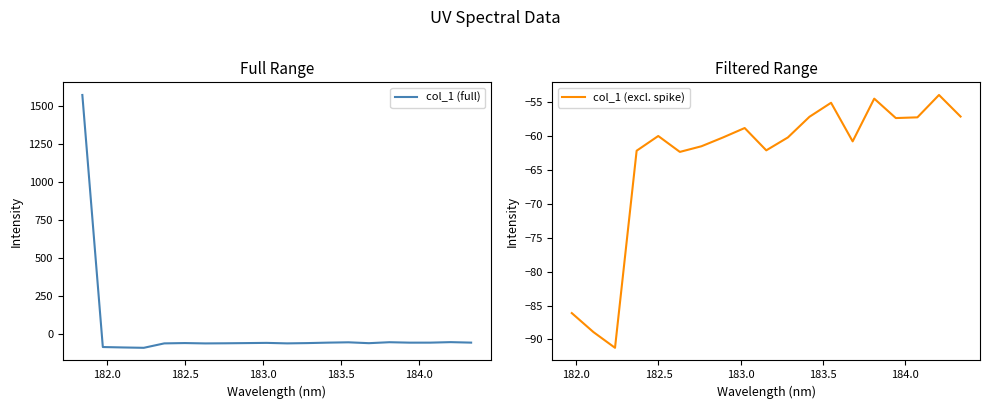

How many points are higher than both their immediate neighbors (excluding endpoints)?

5